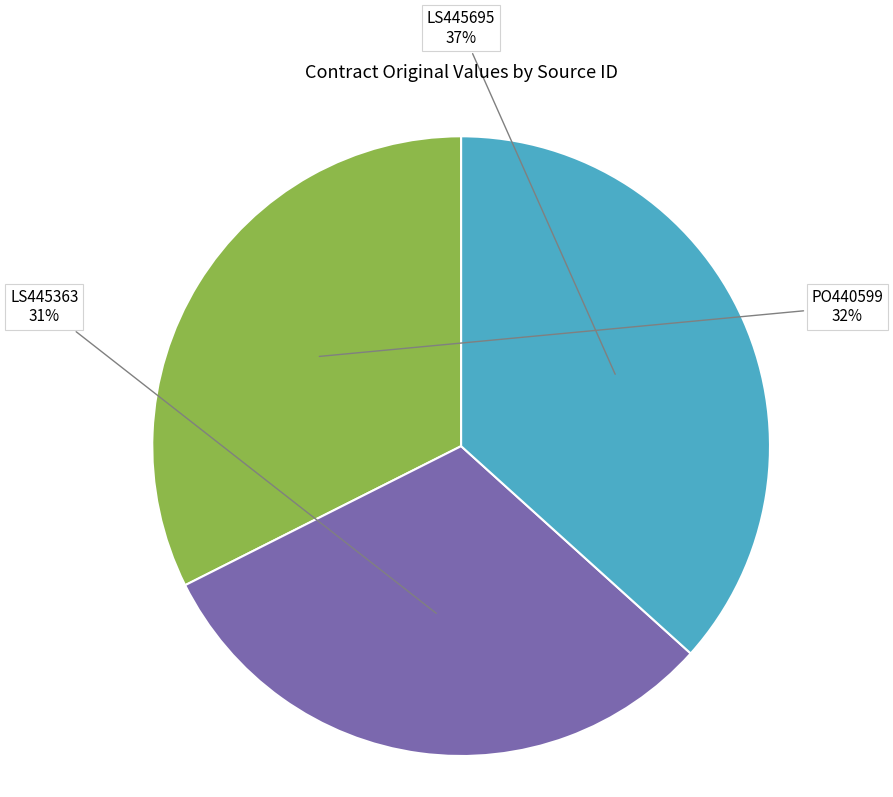

To the nearest percent, what is the combined percentage of PO440599 and LS445363?

63%